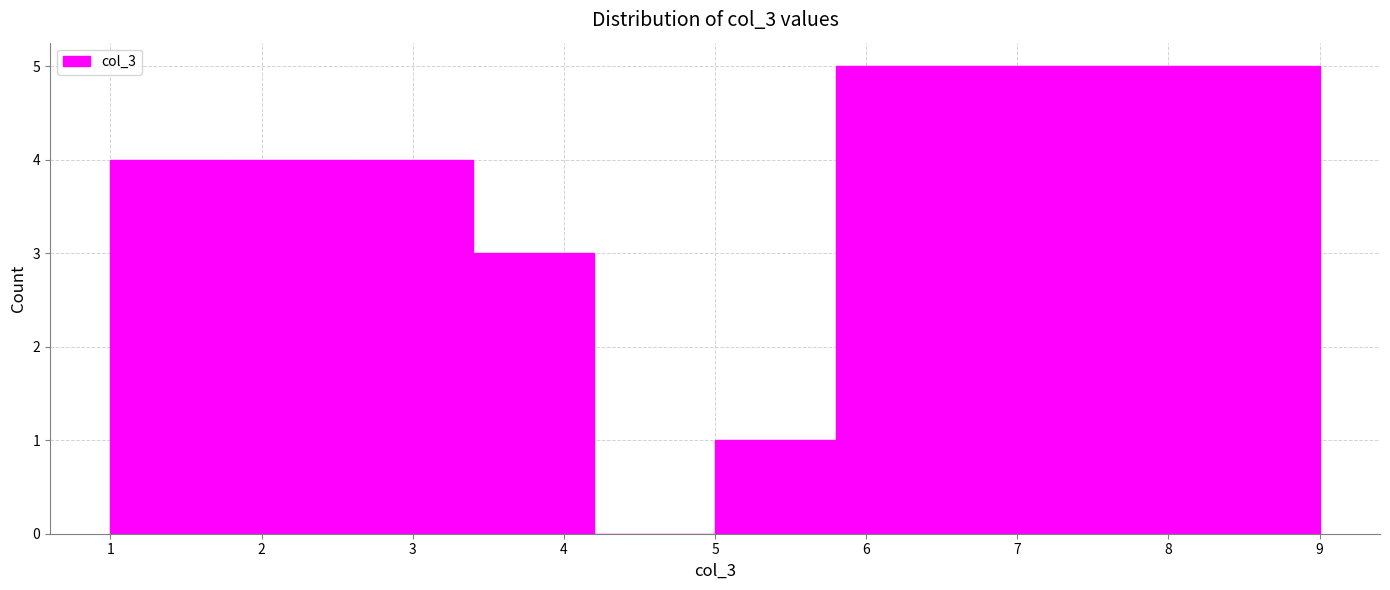

Reading left to right, transcribe this chart: for each bar, give the range it covers on the x-axis and its height. The values are not printed on the chart, so give them approximately, as read against the axis.

1.0 to 1.8: 4
1.8 to 2.6: 4
2.6 to 3.4: 4
3.4 to 4.2: 3
4.2 to 5.0: 0
5.0 to 5.8: 1
5.8 to 6.6: 5
6.6 to 7.4: 5
7.4 to 8.2: 5
8.2 to 9.0: 5